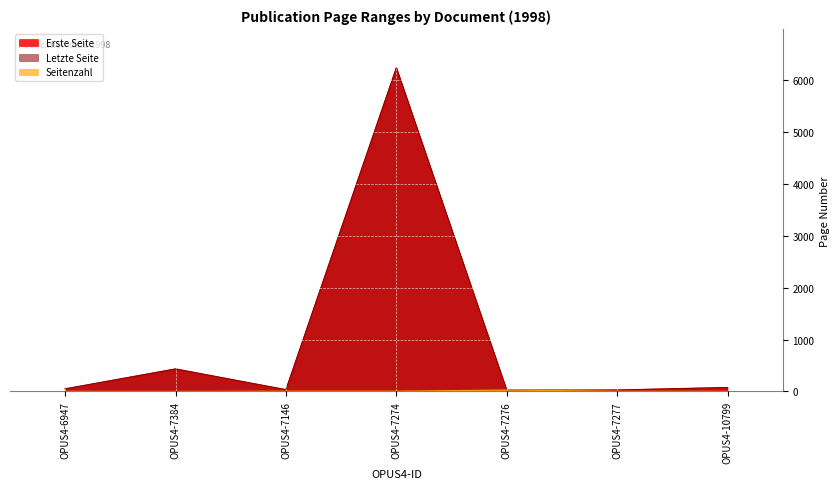

True or false: Seitenzahl and Letzte Seite cross at least once.

False